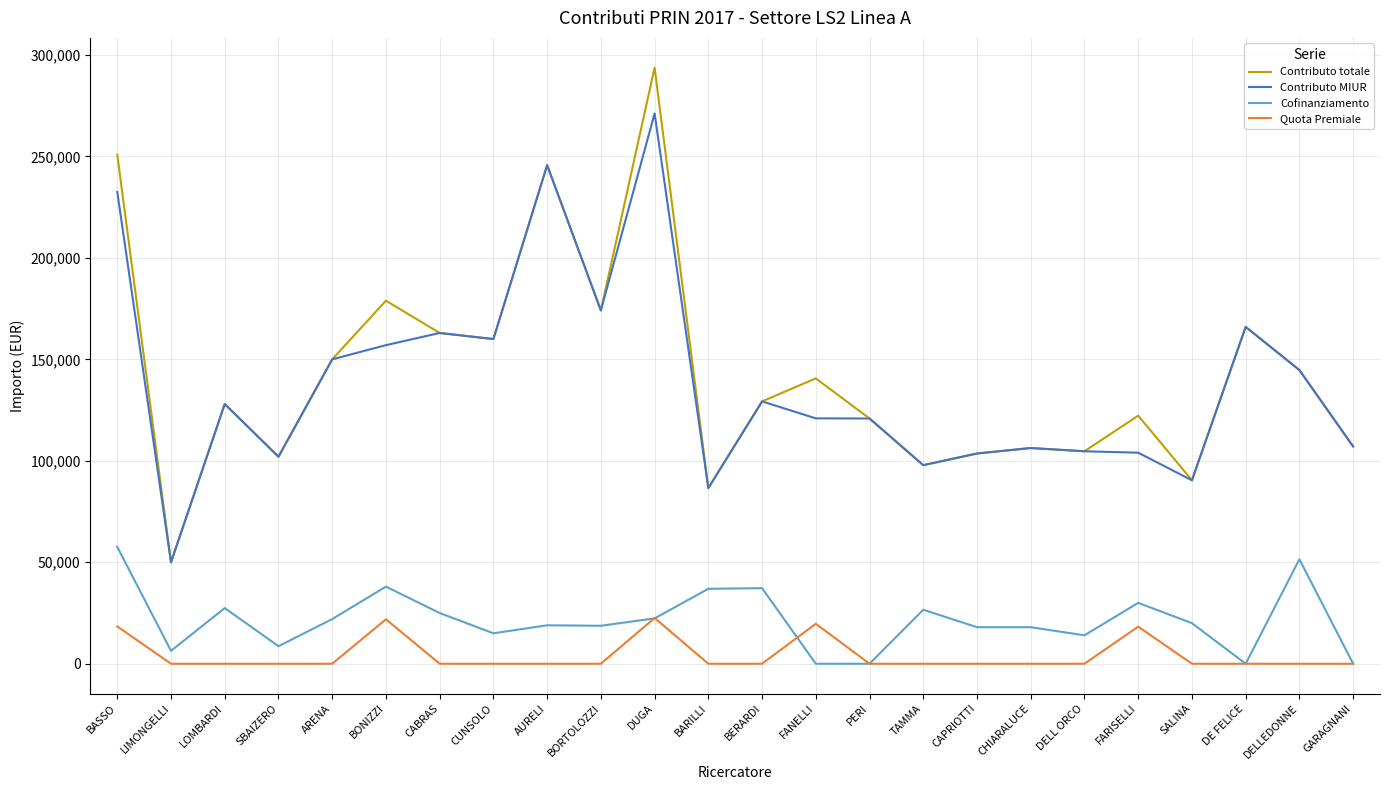

At BASSO, list the series in order from largest to smallest.

Contributo totale, Contributo MIUR, Cofinanziamento, Quota Premiale